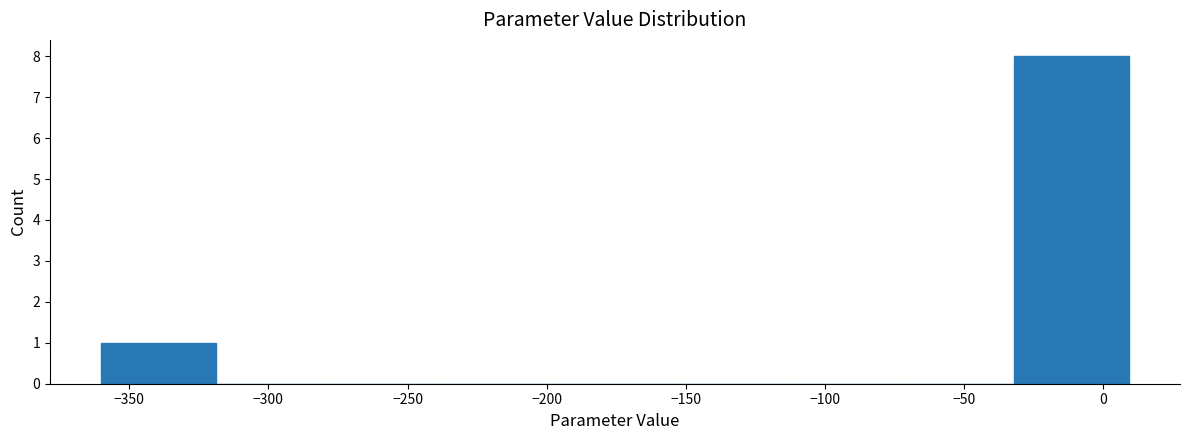

Reading left to right, transcribe this chart: for each bar, give the range it covers on the x-axis and its height. Neither the bar edges nor the heights are printed on the chart, so give them approximately, as read against the axes.

-360 to -320: 1
-320 to -280: 0
-280 to -235: 0
-235 to -195: 0
-195 to -155: 0
-155 to -115: 0
-115 to -75: 0
-75 to -30: 0
-30 to 10: 8